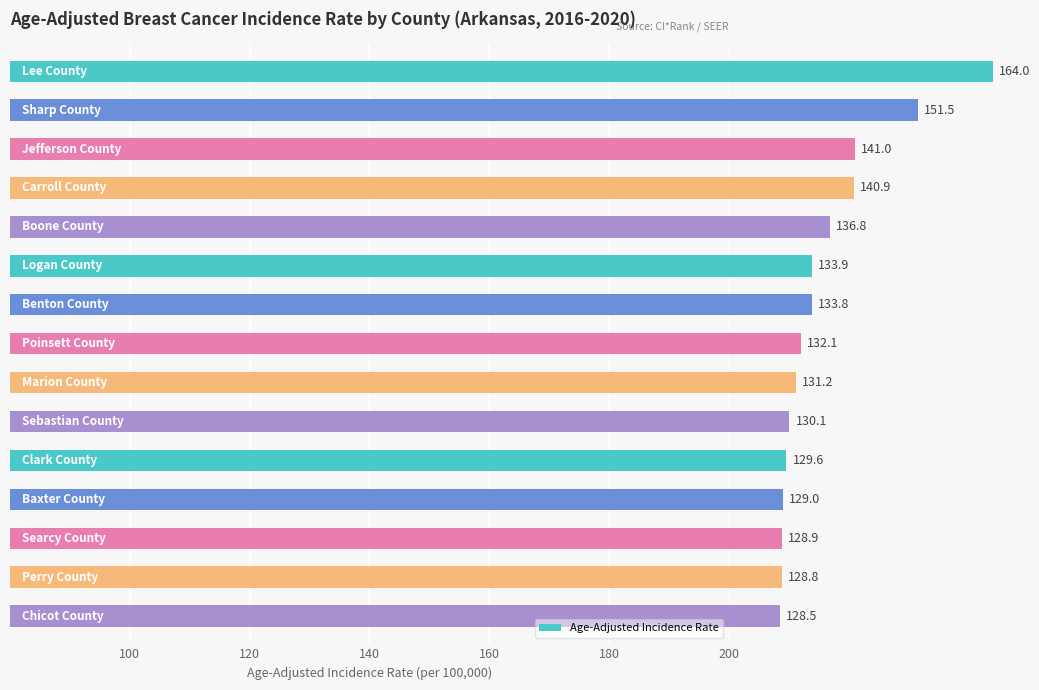

What is the minimum value shown in the chart?

128.5